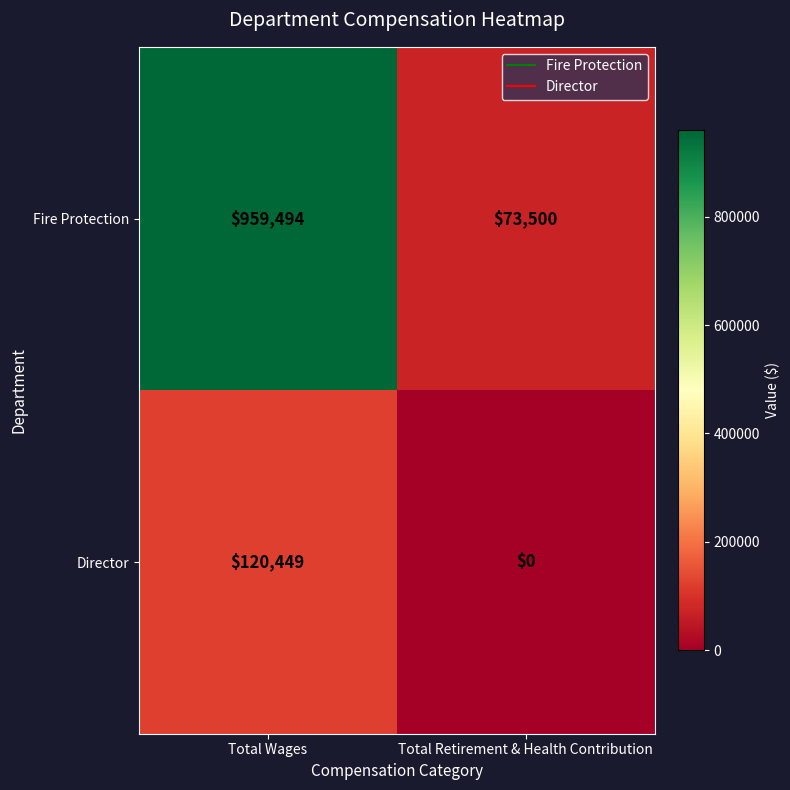

Rank the series by their average value, from lowest to highest.

Director, Fire Protection